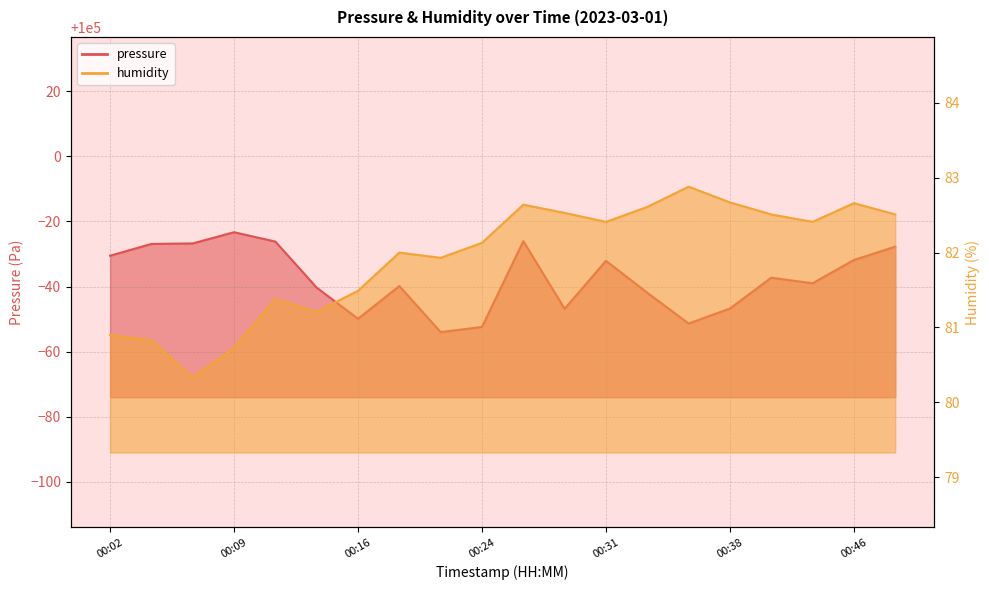

Which series changed the most between 00:07 and 00:21?

pressure